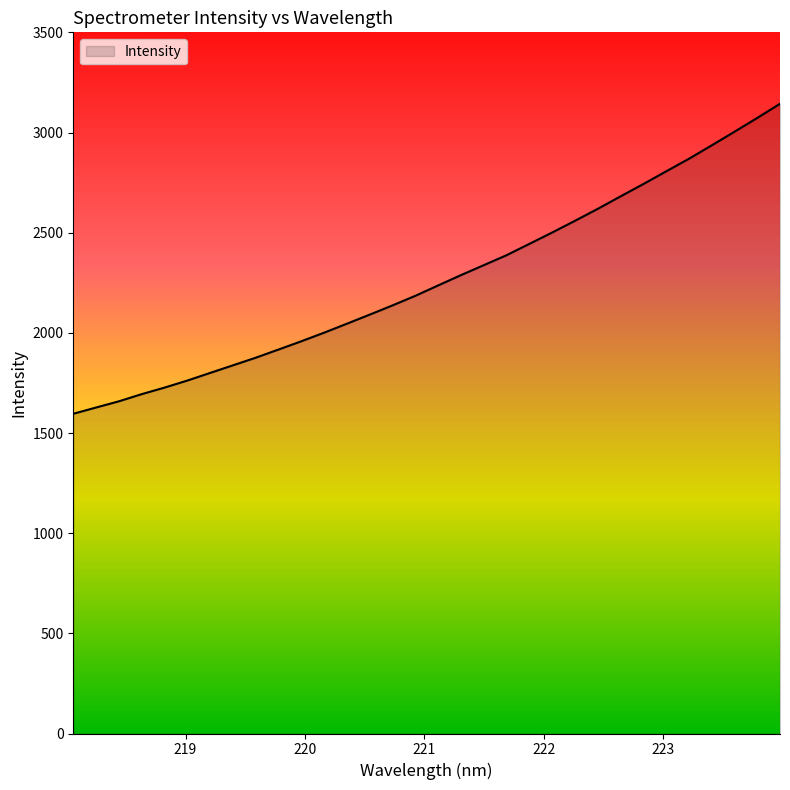

What is the smallest value displayed?

1596.0